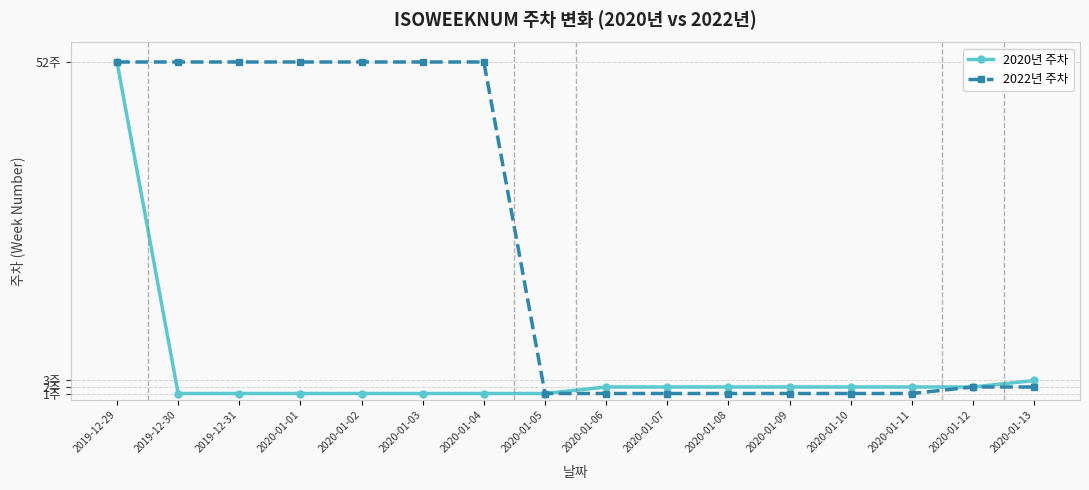

True or false: 2022년 주차 and 2020년 주차 cross at least once.

False